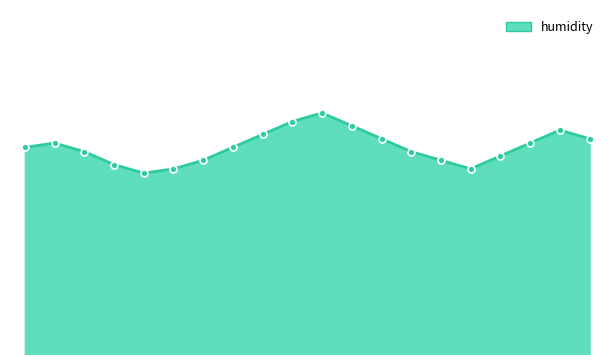

At which category does the data reach its first local valley?

02:00